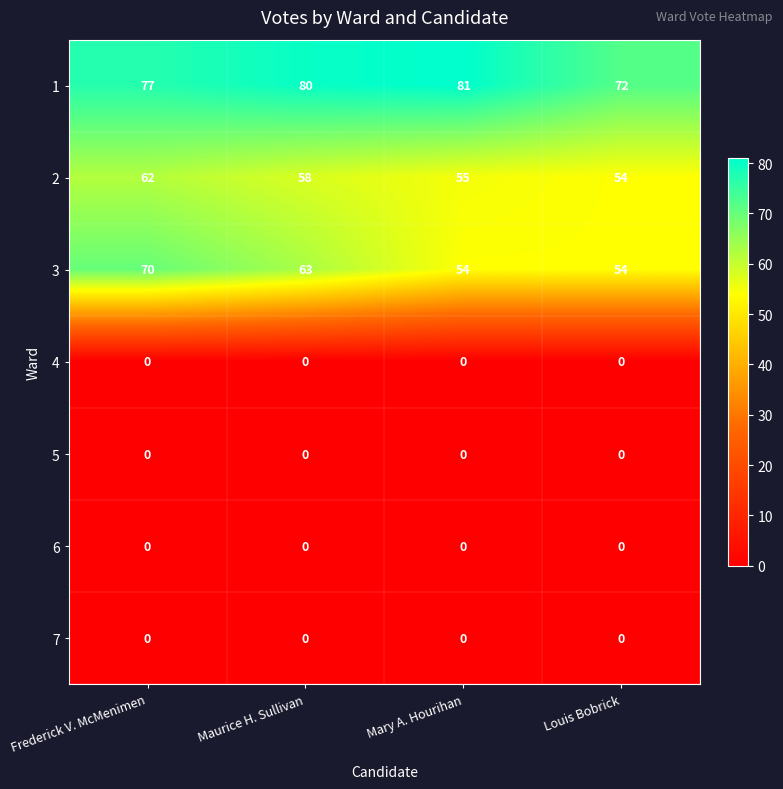

Is it true that 2 equals 55 at Mary A. Hourihan?

True